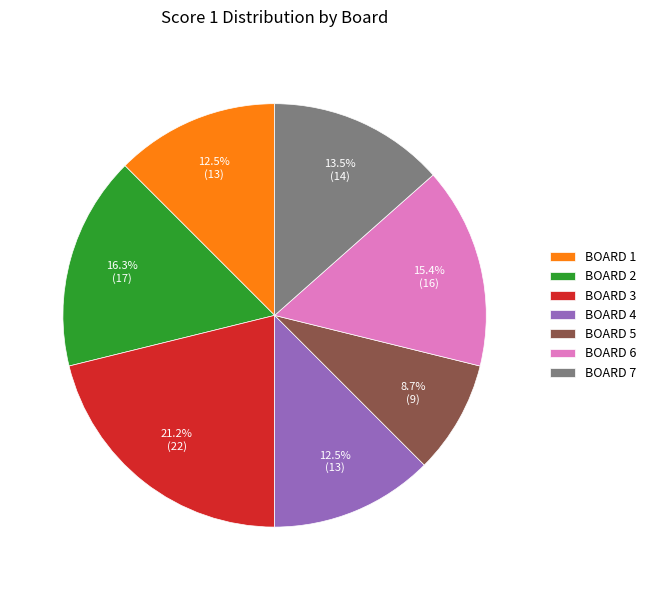

Which slice is the smallest?

BOARD 5